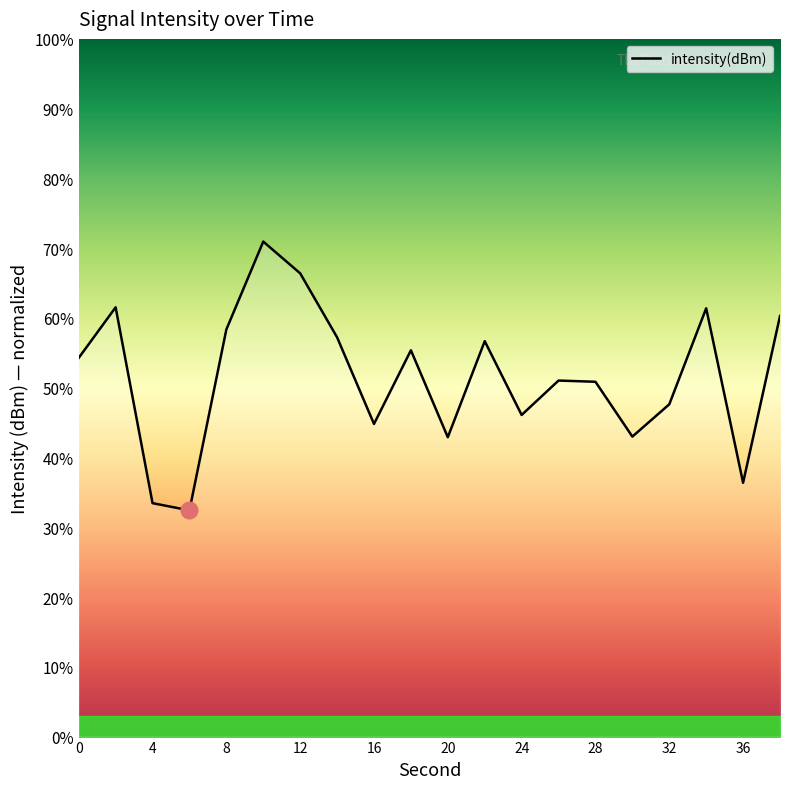

How many lines are shown in the chart?

1